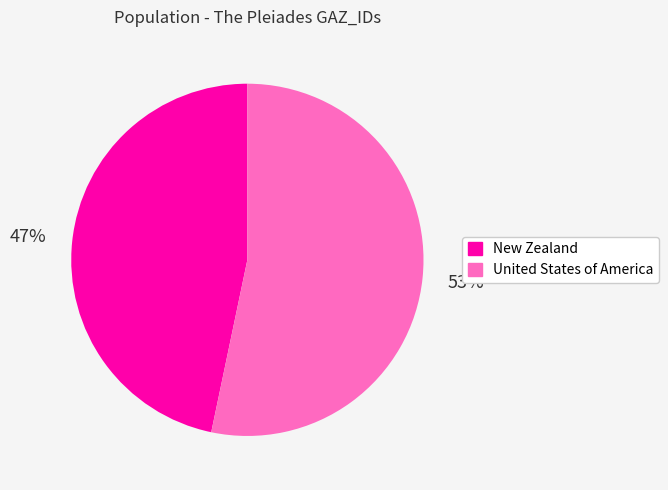

To the nearest percent, what is the average slice percentage?

50%